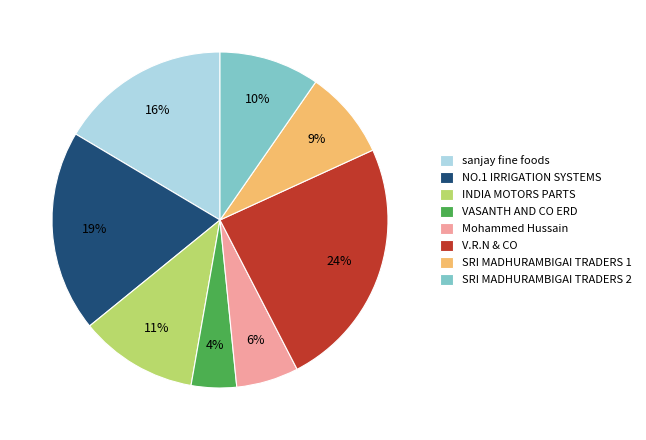

Between SRI MADHURAMBIGAI TRADERS 2 and SRI MADHURAMBIGAI TRADERS 1, which is larger?

SRI MADHURAMBIGAI TRADERS 2